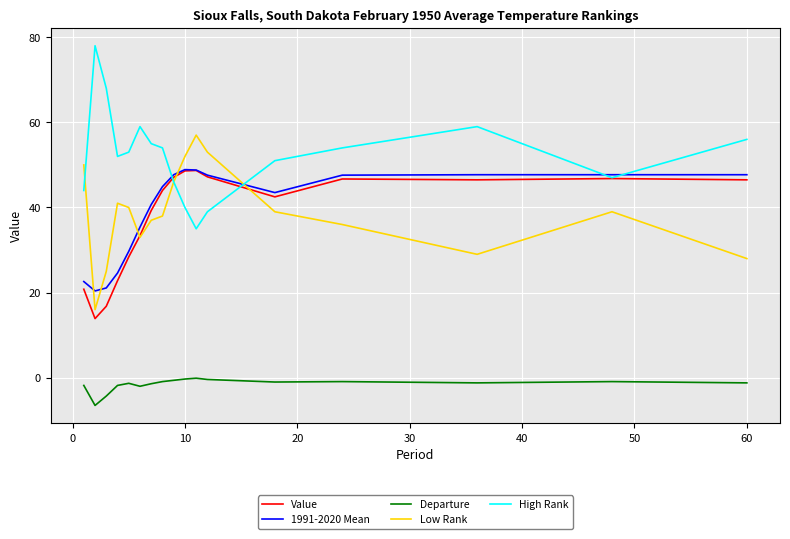

In Low Rank, how many points are lower than both neighbors (excluding endpoints)?

3